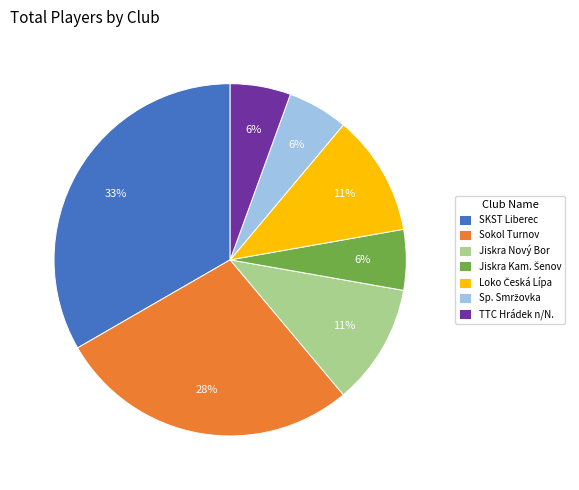

Which category has the biggest portion of the pie?

SKST Liberec